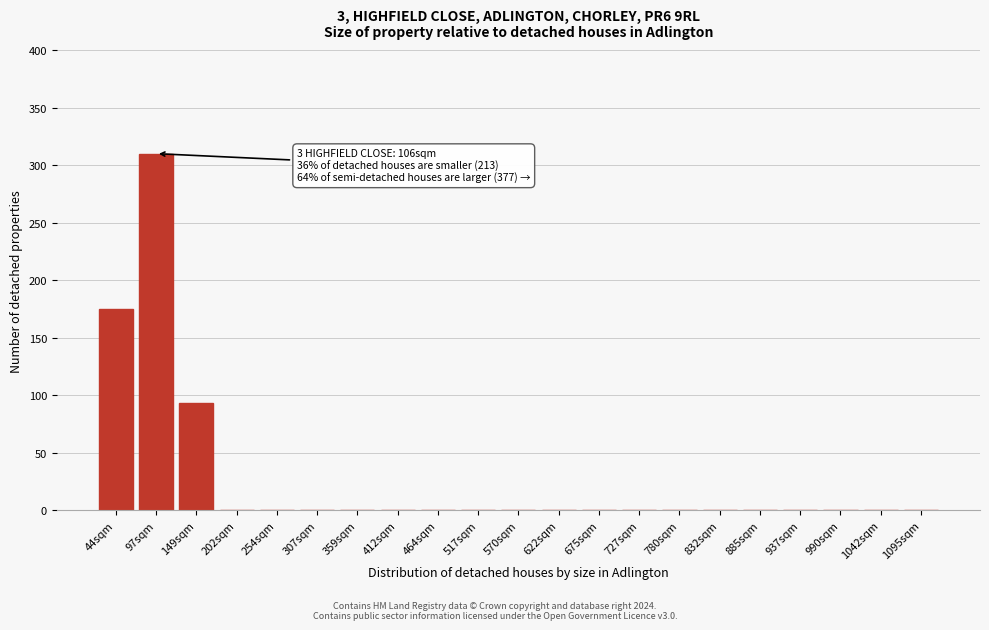

Reading left to right, list all the values displayed in this chart.

44sqm=175	97sqm=310	149sqm=93	202sqm=0	254sqm=0	307sqm=0	359sqm=0	412sqm=0	464sqm=0	517sqm=0	570sqm=0	622sqm=0	675sqm=0	727sqm=0	780sqm=0	832sqm=0	885sqm=0	937sqm=0	990sqm=0	1042sqm=0	1095sqm=0